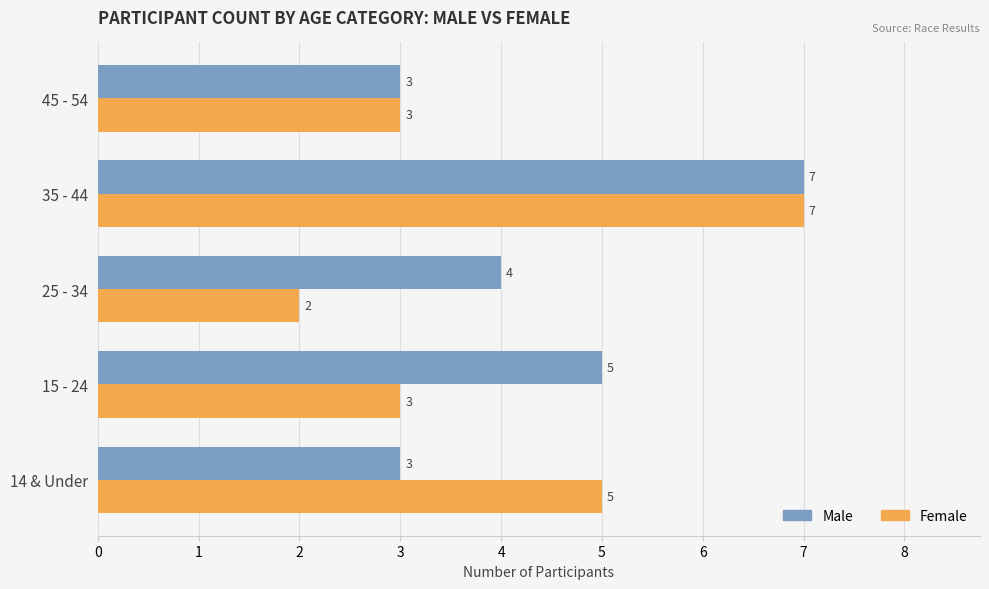

What is the difference between the second highest and second lowest values in the Female series?

2